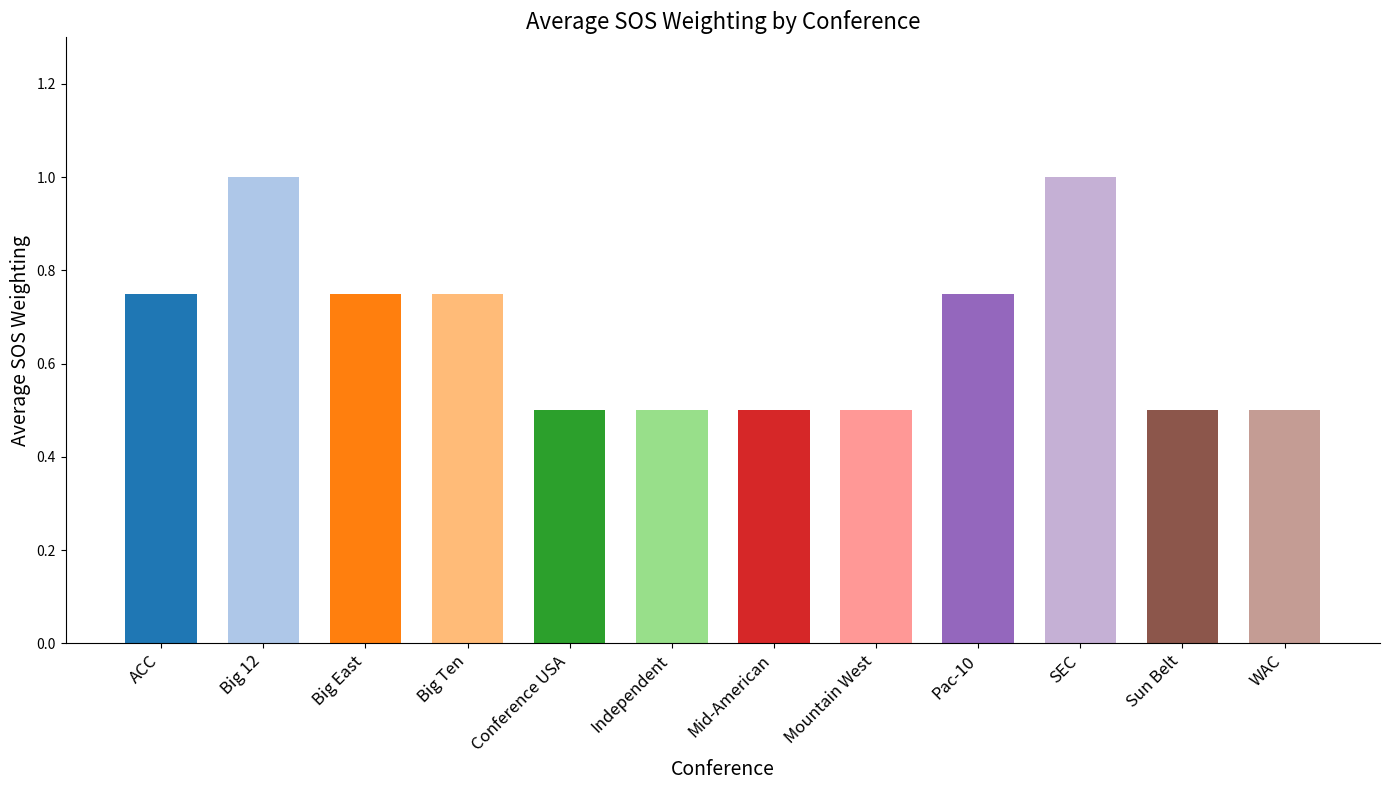

What is the minimum value shown in the chart?

0.5